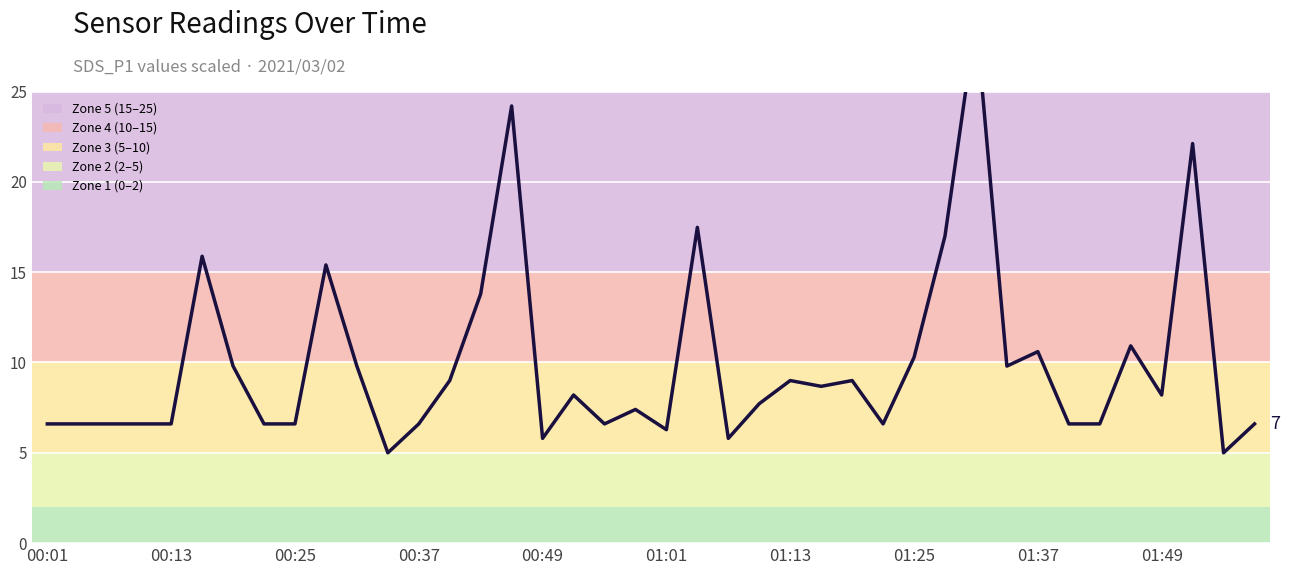

How many points are lower than both their immediate neighbors (excluding endpoints)?

10